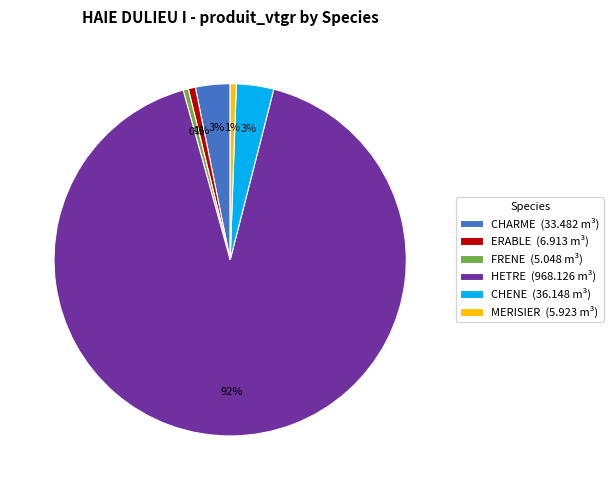

Is HETRE the majority of the pie?

Yes